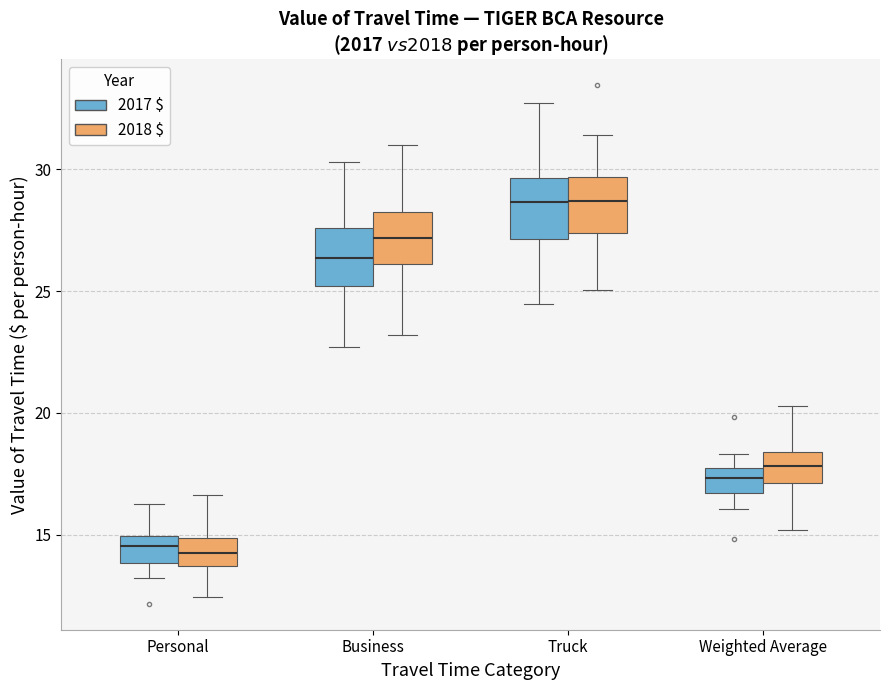

Where does the lower whisker of the box for Truck (2017 $) end on the y-axis? The values are not printed on the chart, so give them approximately, as read against the axis.

24.5